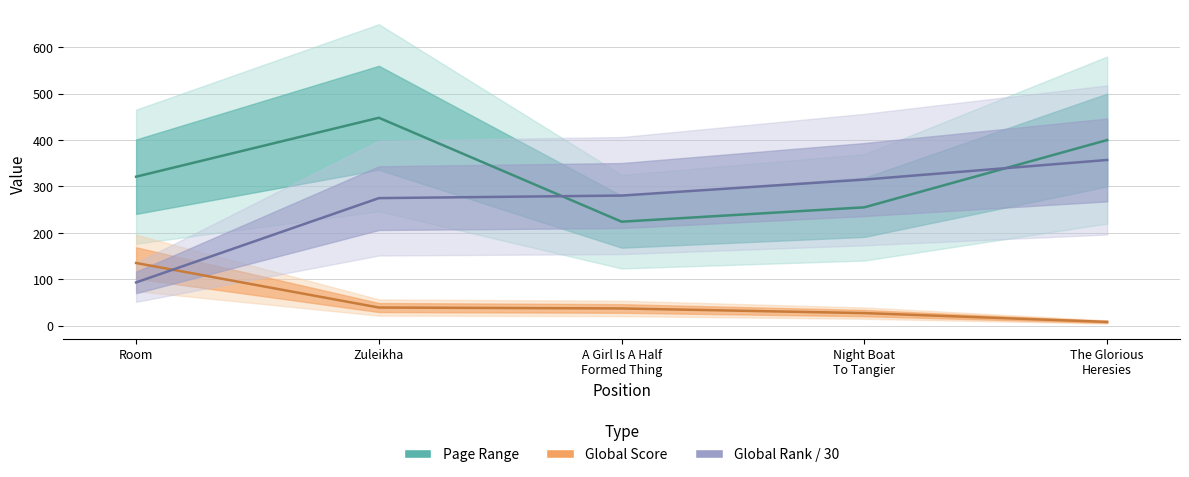

How many lines are shown in the chart?

3